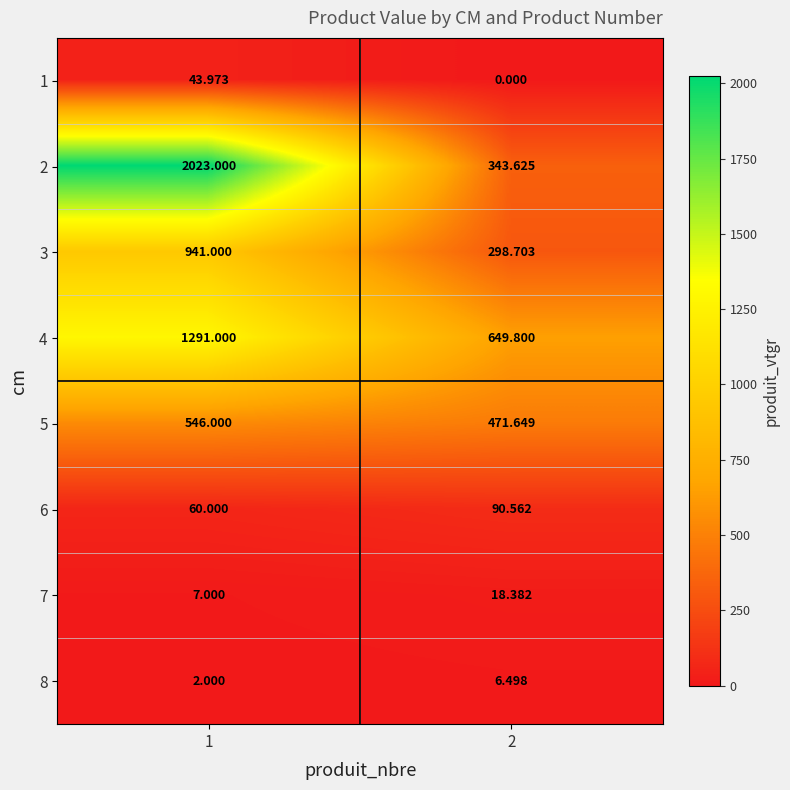

Is the value of 8 at 1 greater than the value of 7 at 2?

No